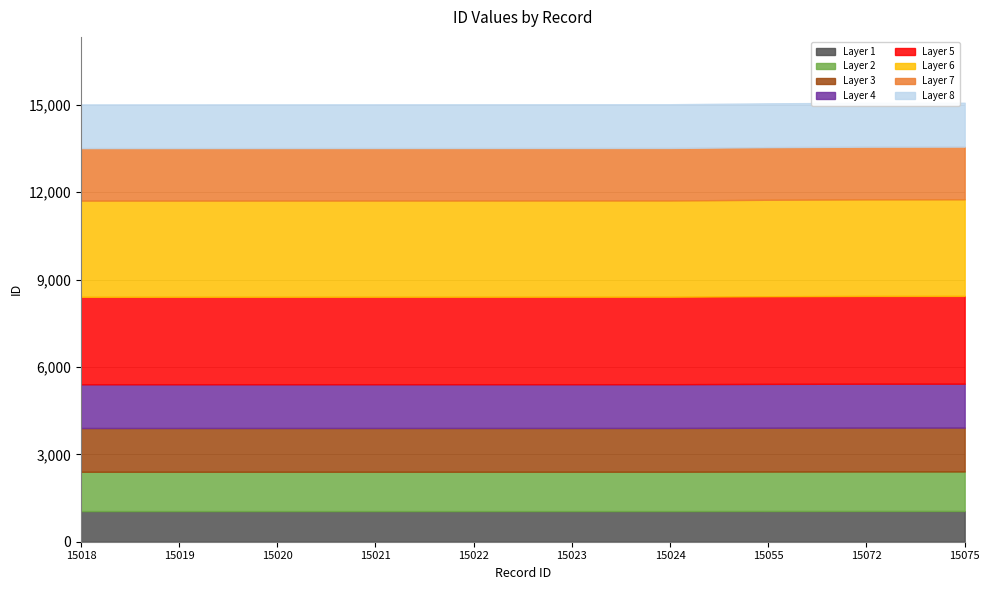

Rank the categories by value from highest to lowest.

15075, 15072, 15055, 15024, 15023, 15022, 15021, 15020, 15019, 15018